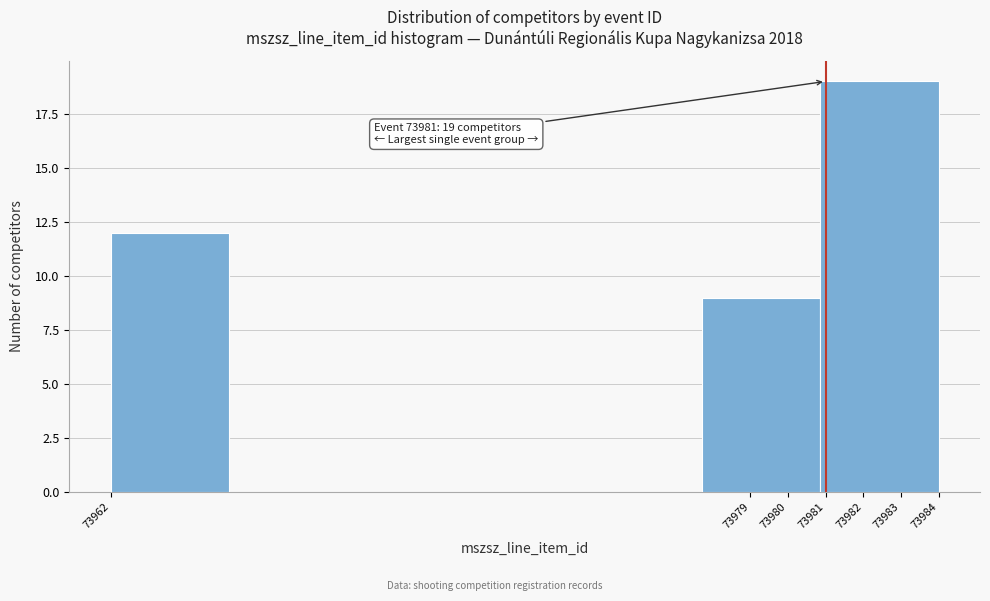

Over which range of the x-axis is the bar tallest?

73980.9 to 73984.0